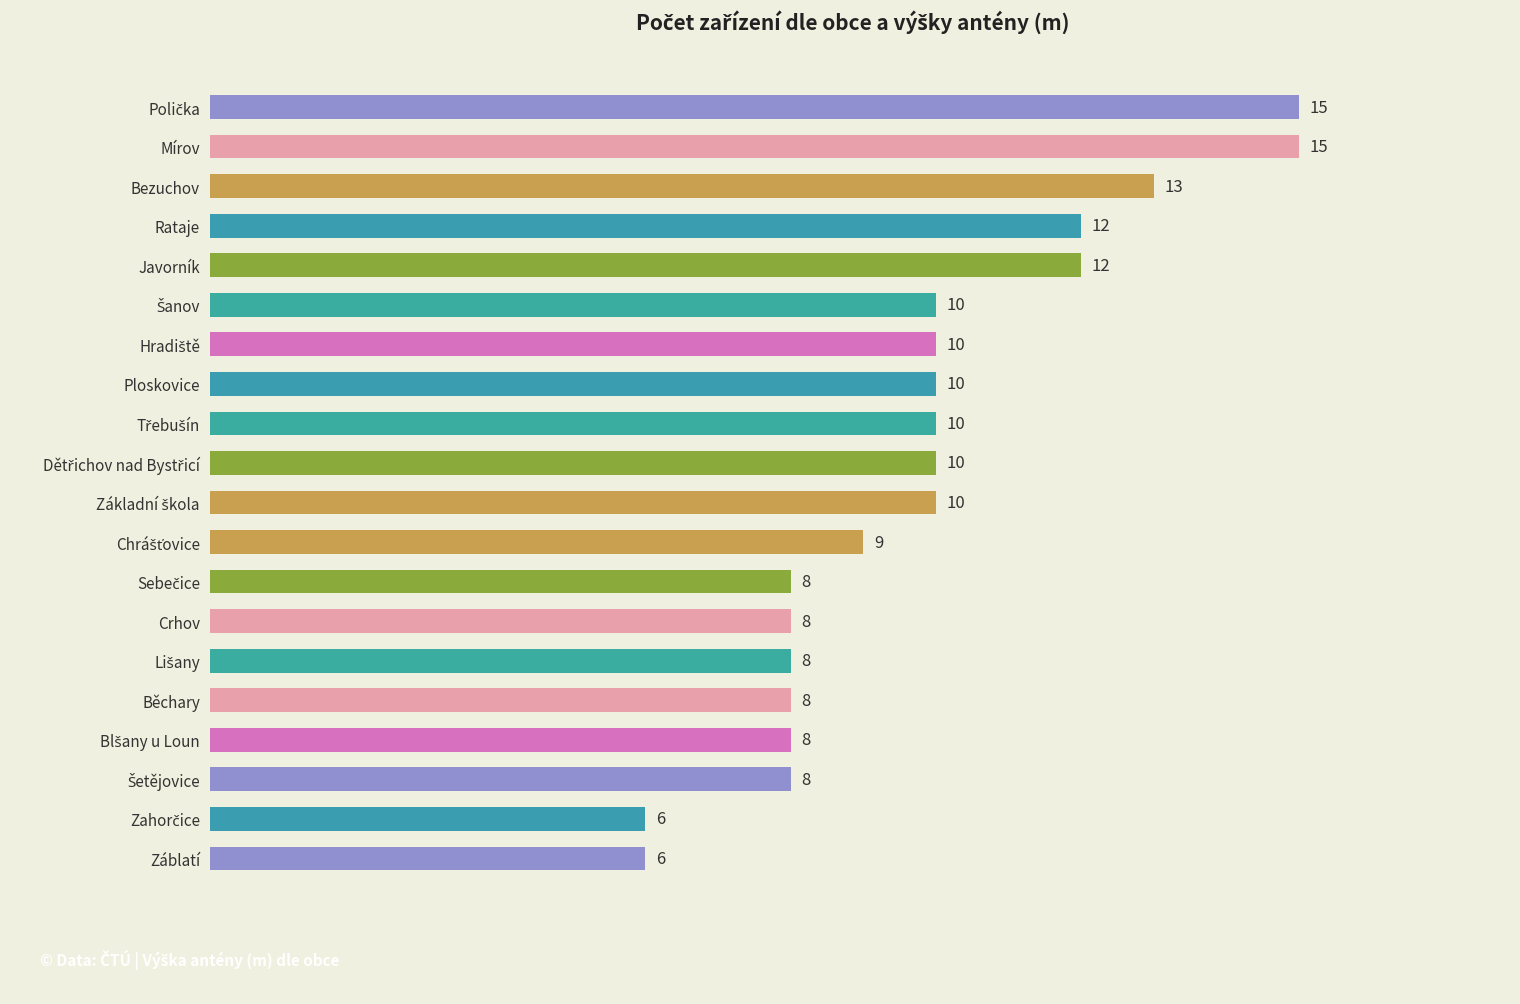

How many values are between 8 and 12?

15